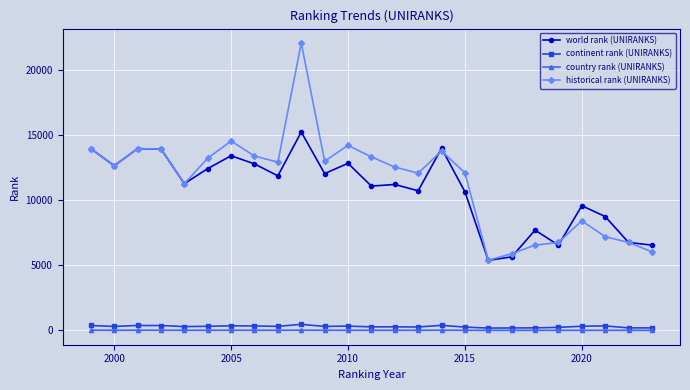

How many lines are shown in the chart?

4